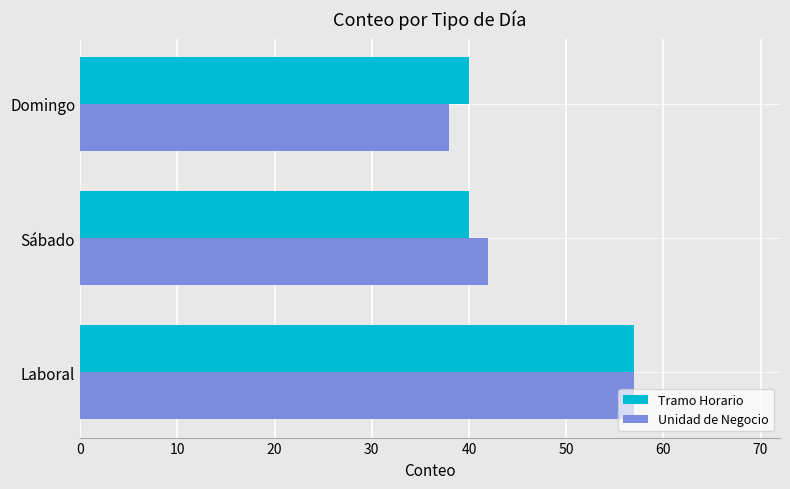

The Tramo Horario series shows 70 at Domingo. True or false?

False